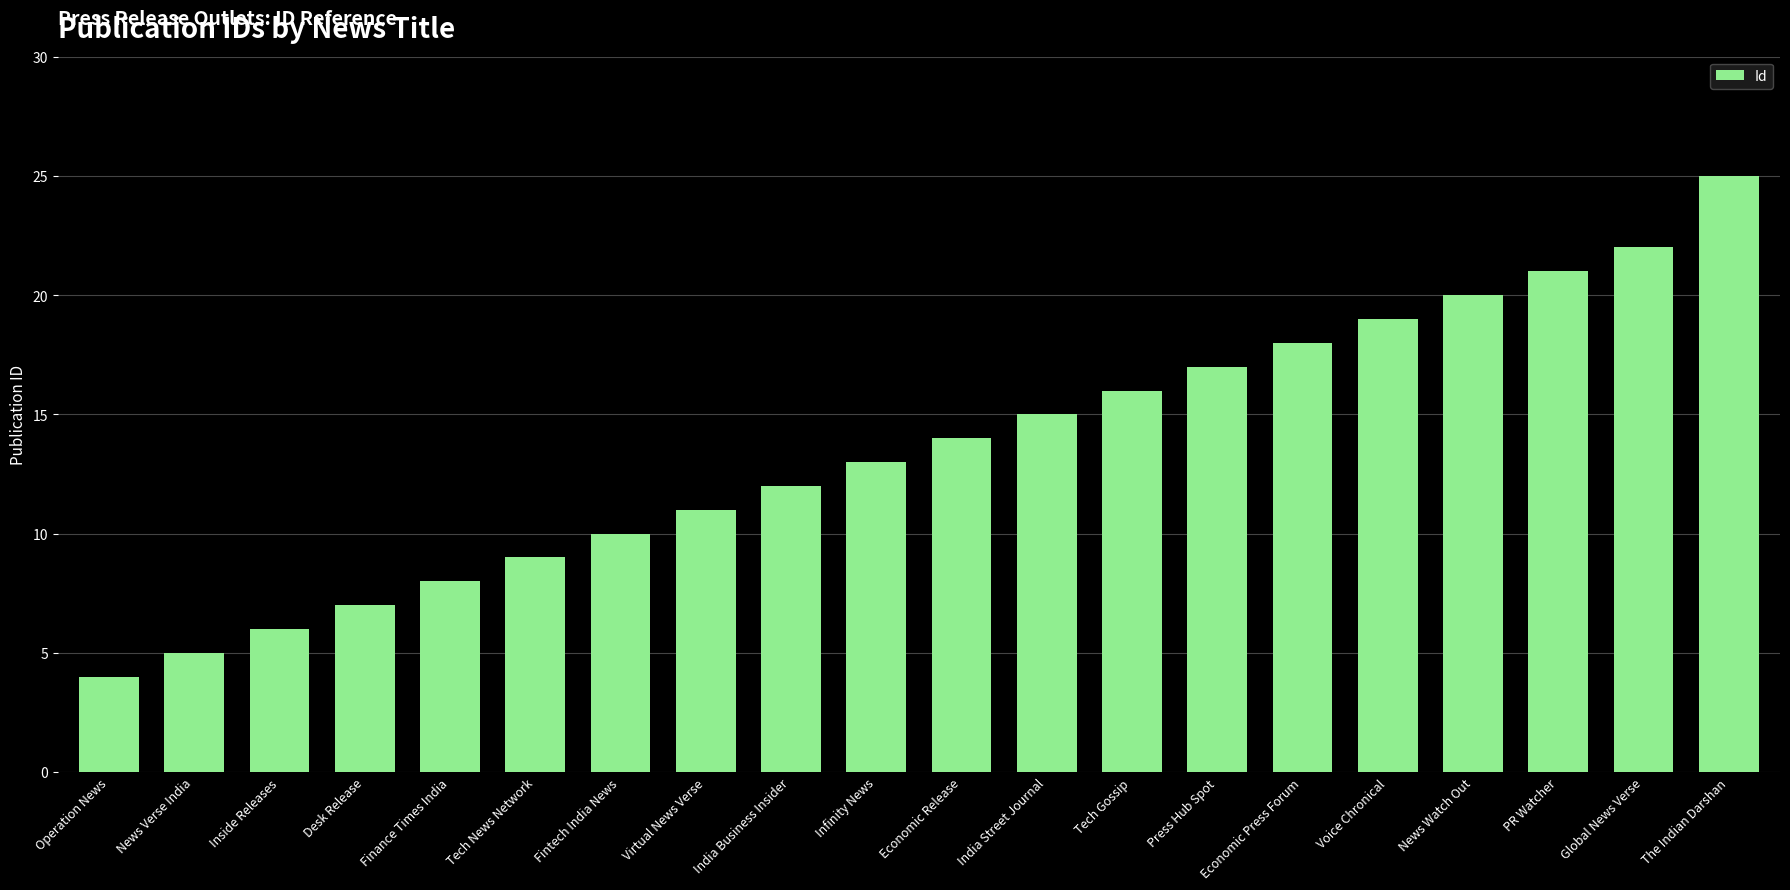

What is the difference between the second highest and second lowest values?

17